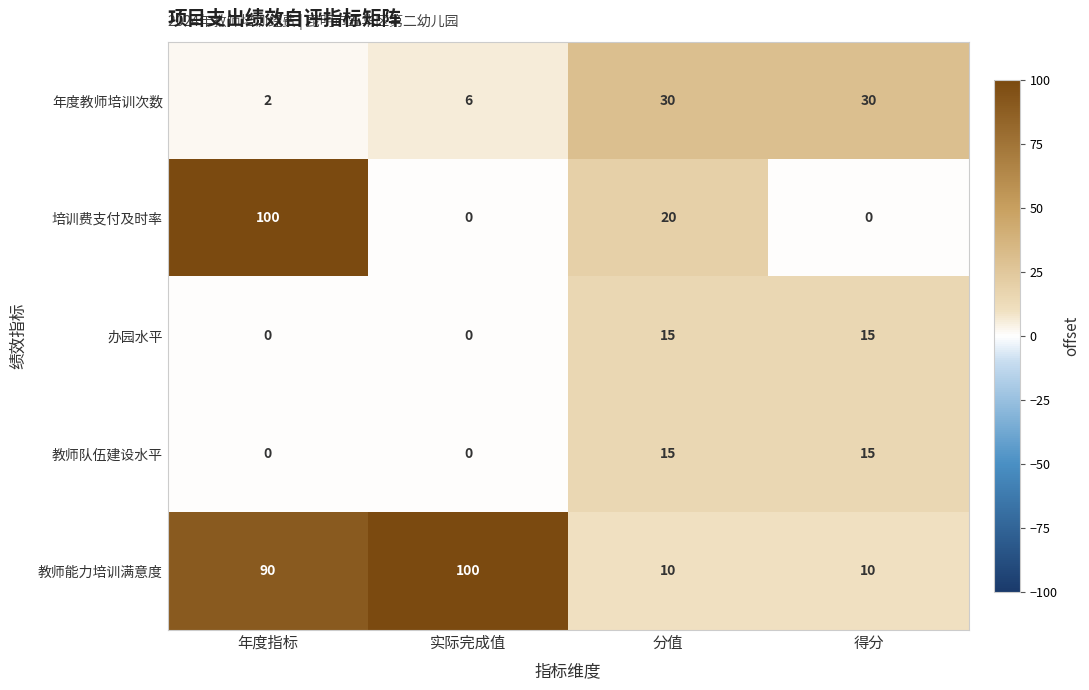

Where is 教师能力培训满意度 nearest to the value 55?

年度指标